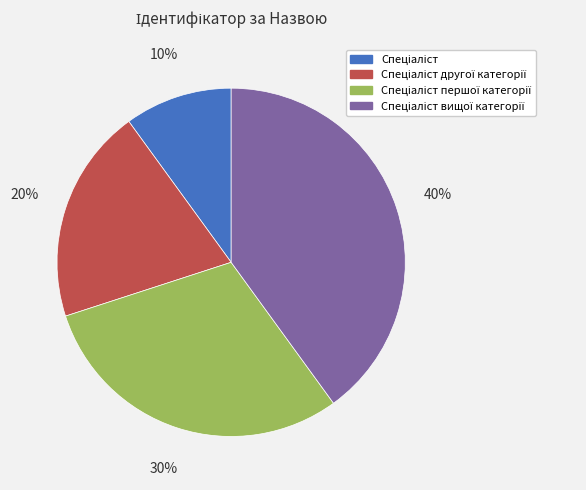

Is there any slice that represents more than half of the pie?

No